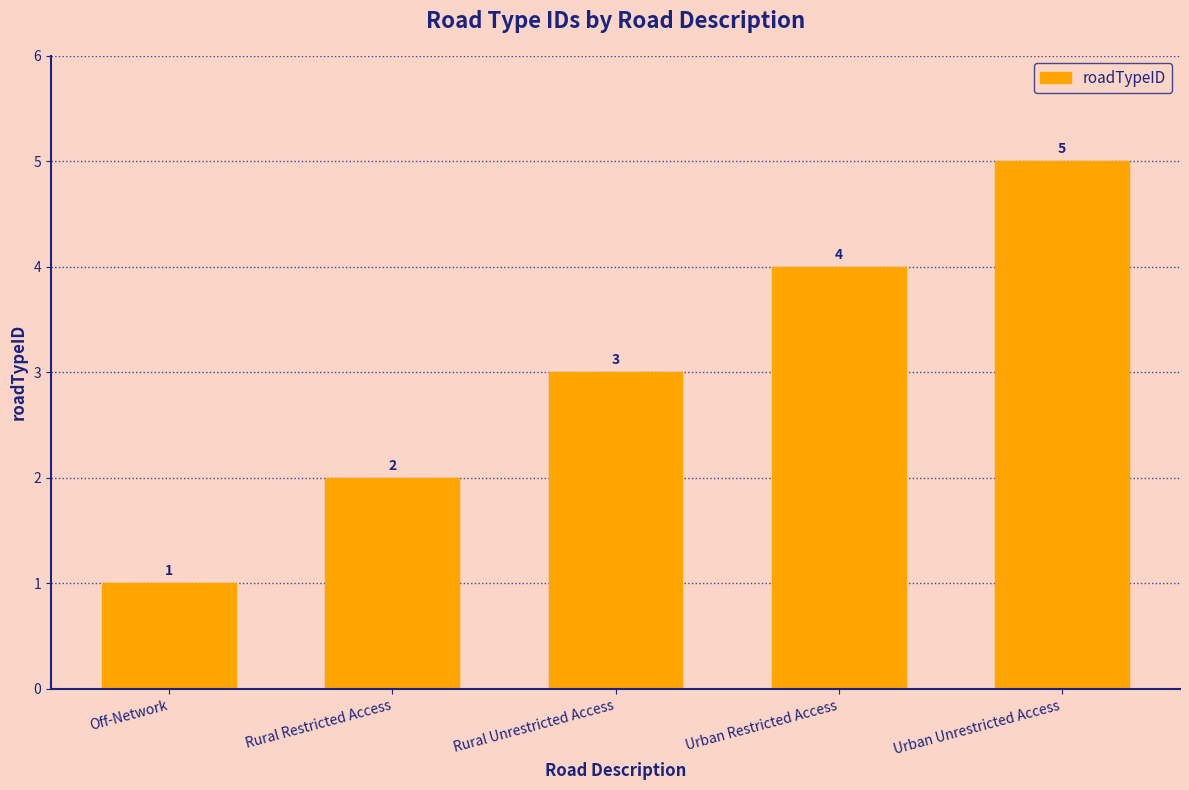

How many data points are less than 3?

2